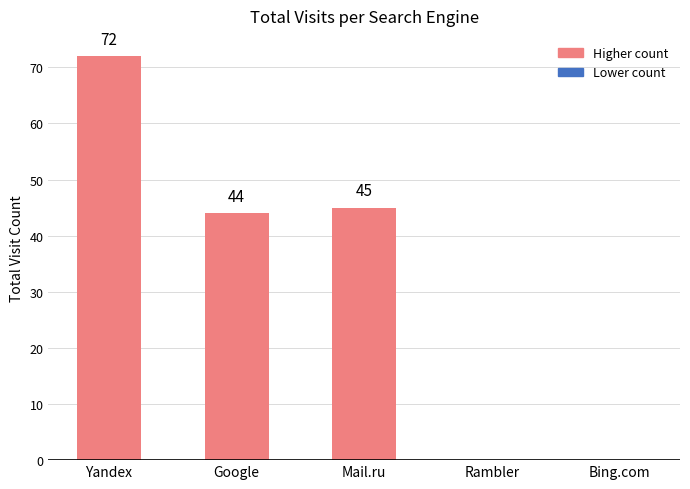

Between Bing.com and Google, which is larger?

Google